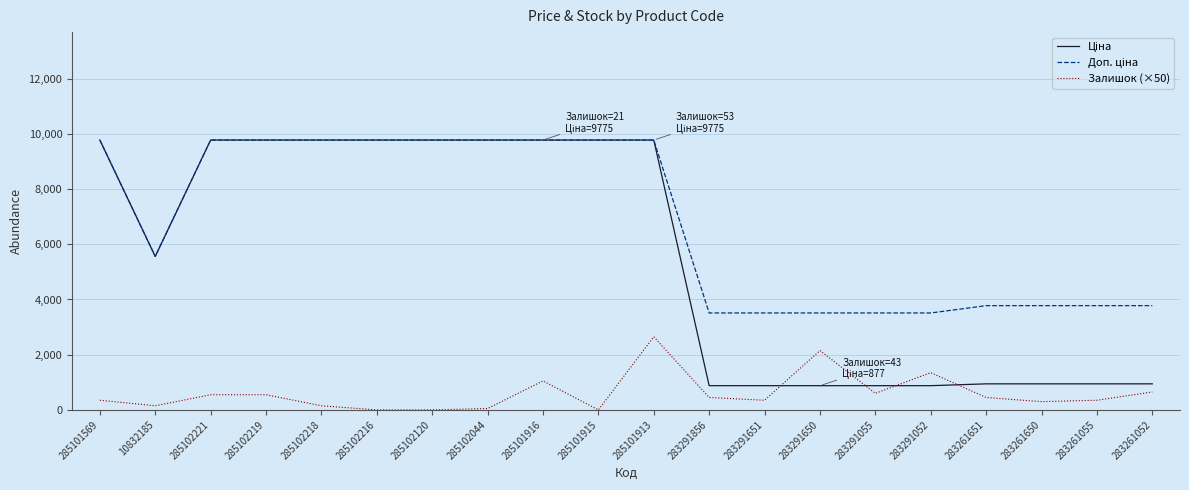

The Залишок (×50) series shows 550.0 at 285102219. True or false?

True